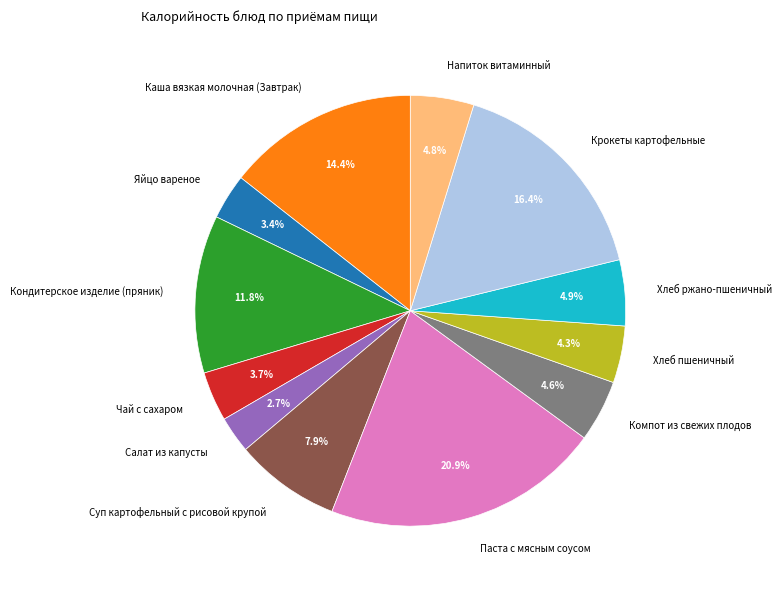

Does Напиток витаминный account for over 50% of the chart?

No